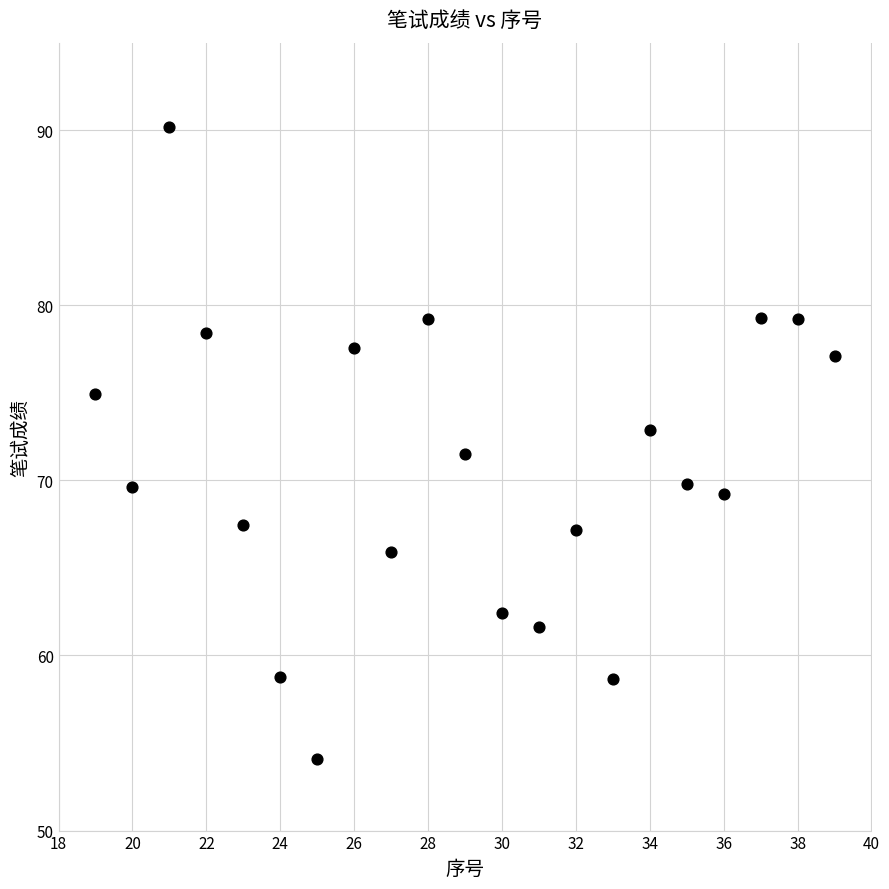

What is the range of X values (max minus min)?

20.0